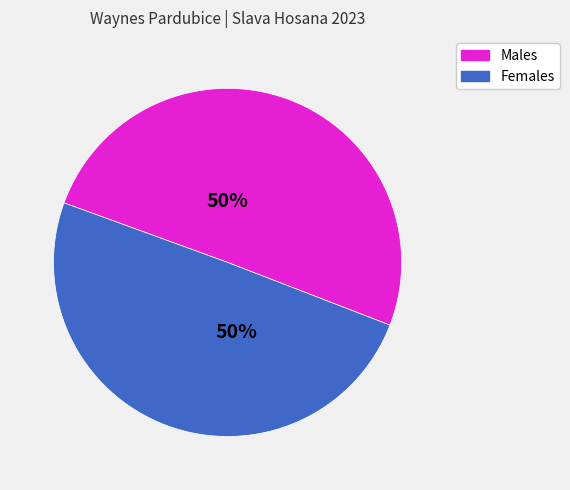

To the nearest percent, what is the combined percentage of Females and Males?

100%